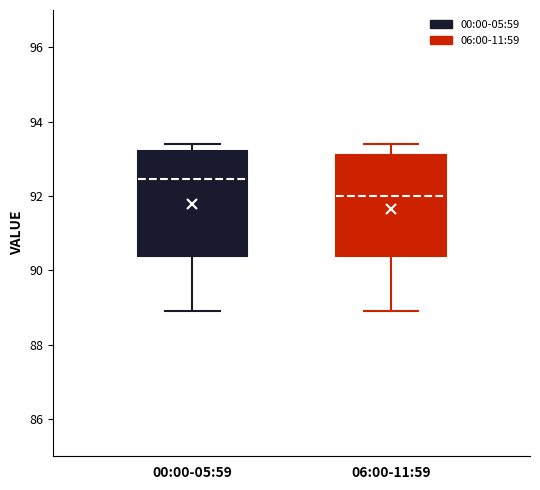

Which box's median line is the lowest?

06:00-11:59